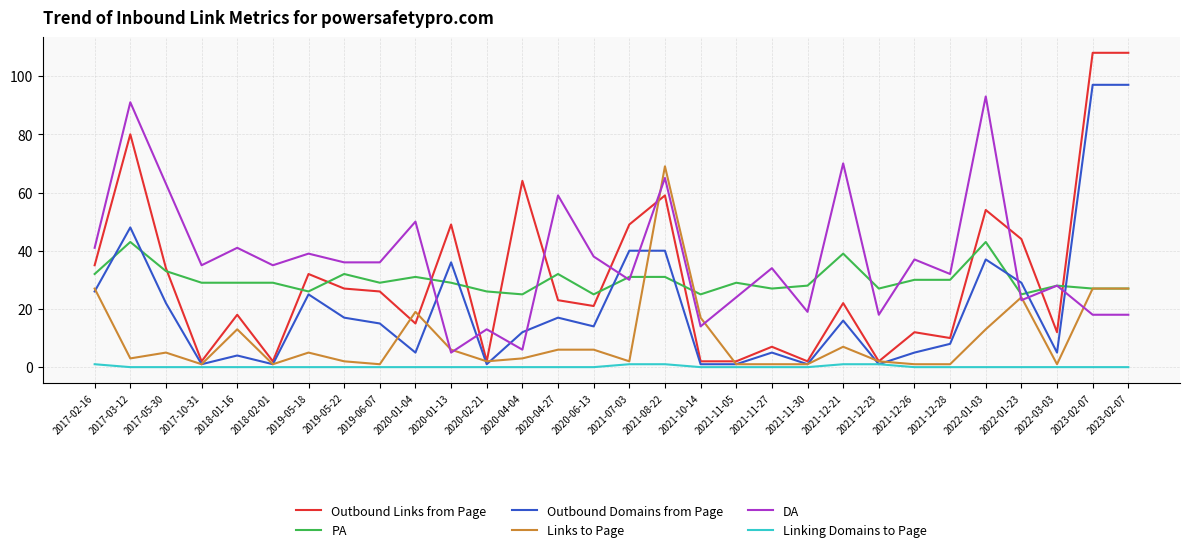

In Outbound Links from Page, how many points are lower than both neighbors (excluding endpoints)?

9